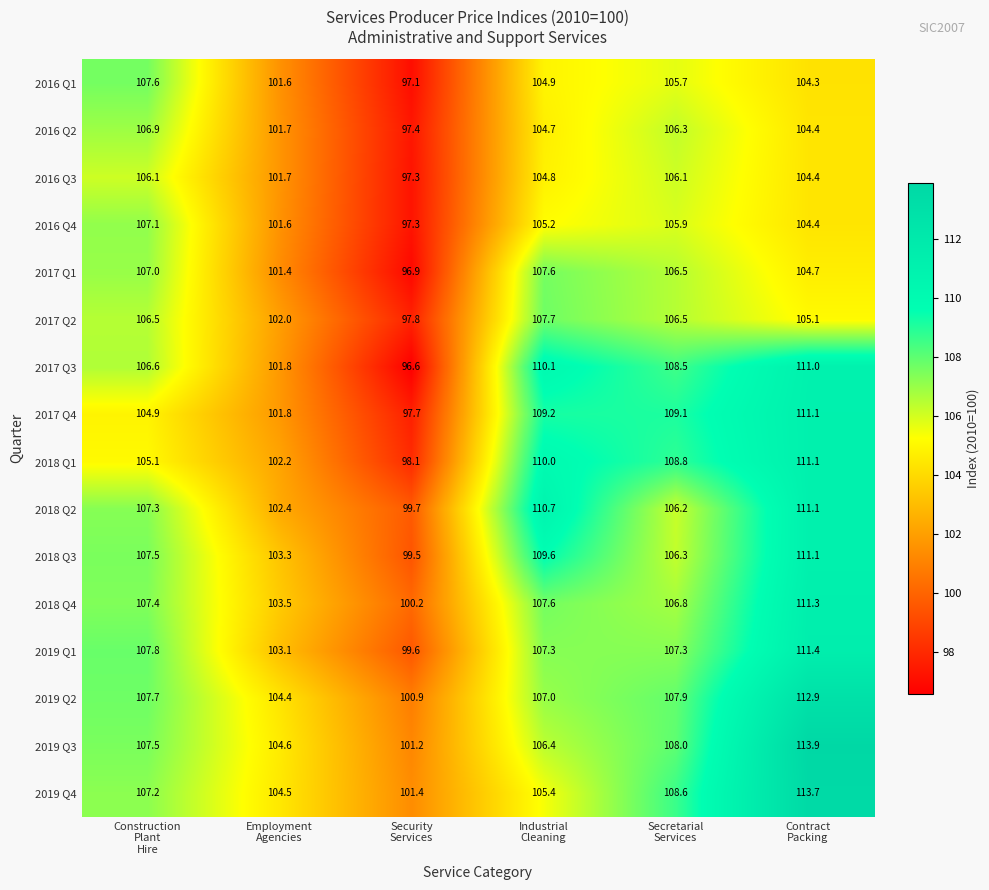

Between Employment
Agencies and Security
Services, which series saw the biggest shift?

2017 Q3